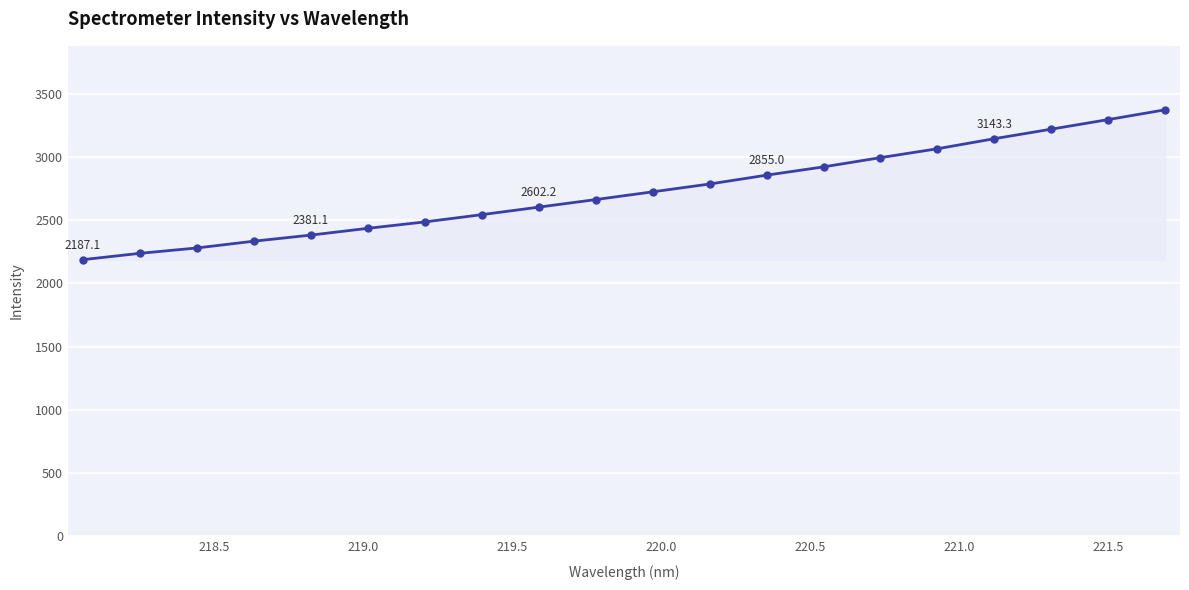

How many data points are less than 2723?

10